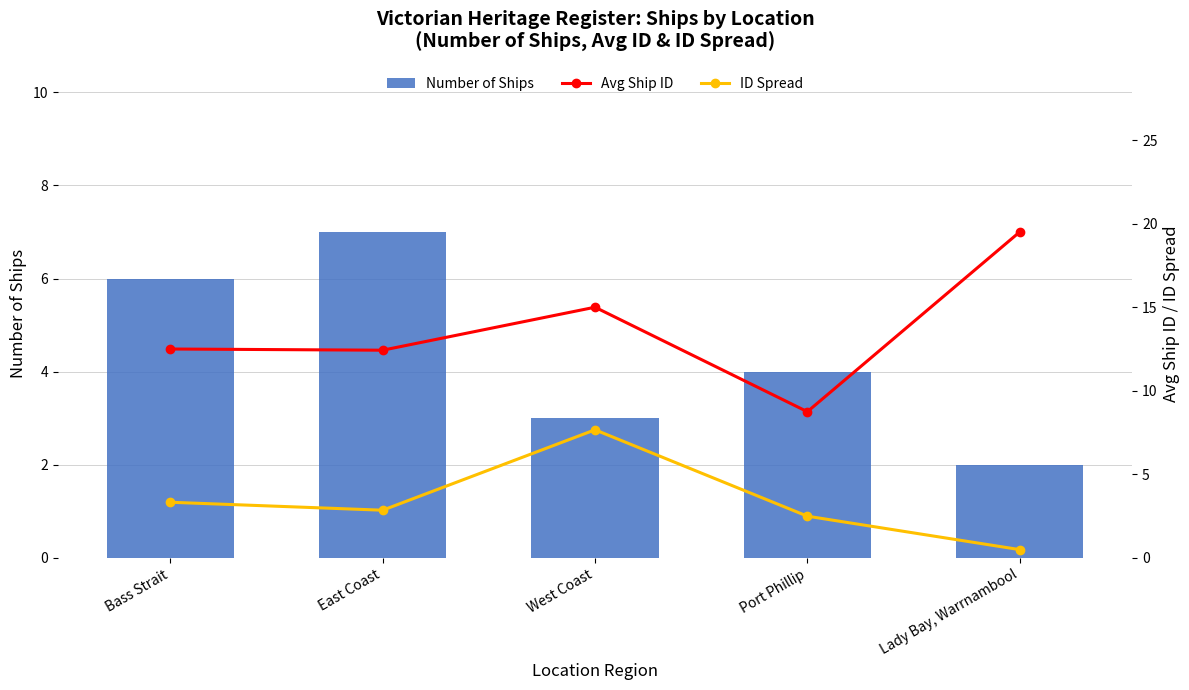

What is the sum of all Number of Ships values?

22